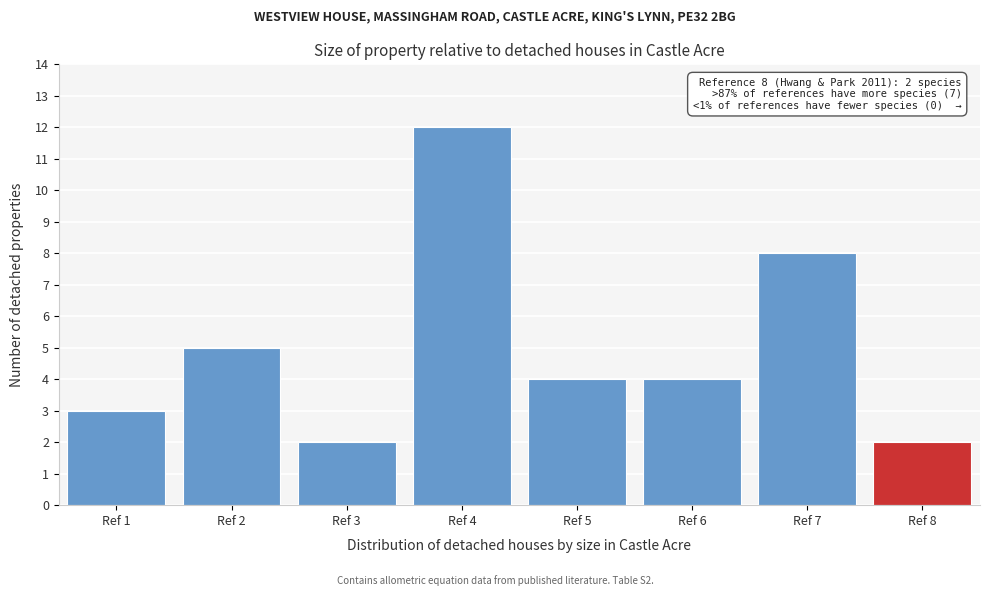

Reading left to right, what are all the values shown in this chart?

3	5	2	12	4	4	8	2